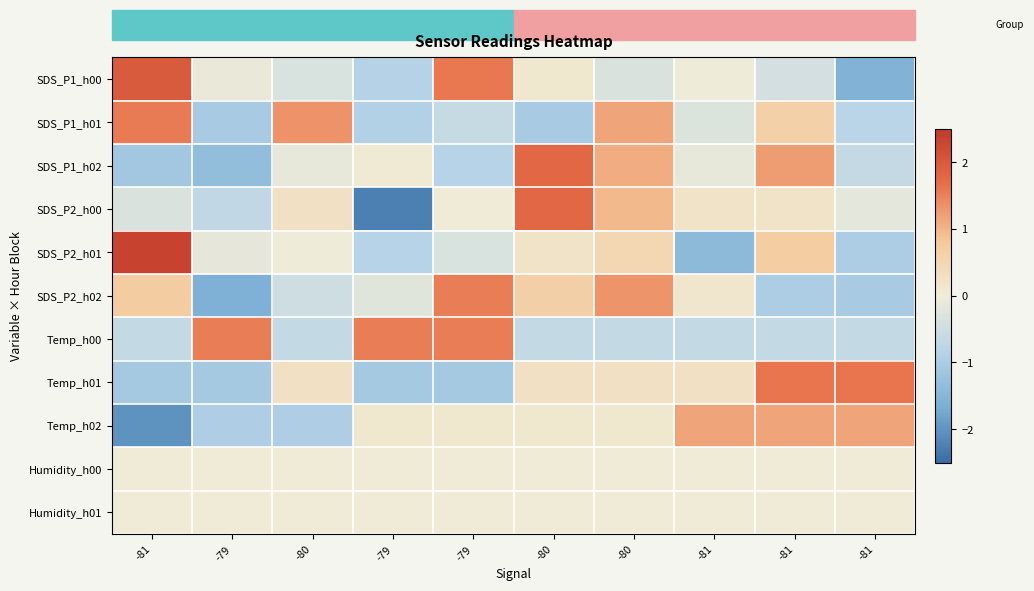

What is the total value across all series at -79?

-5.4